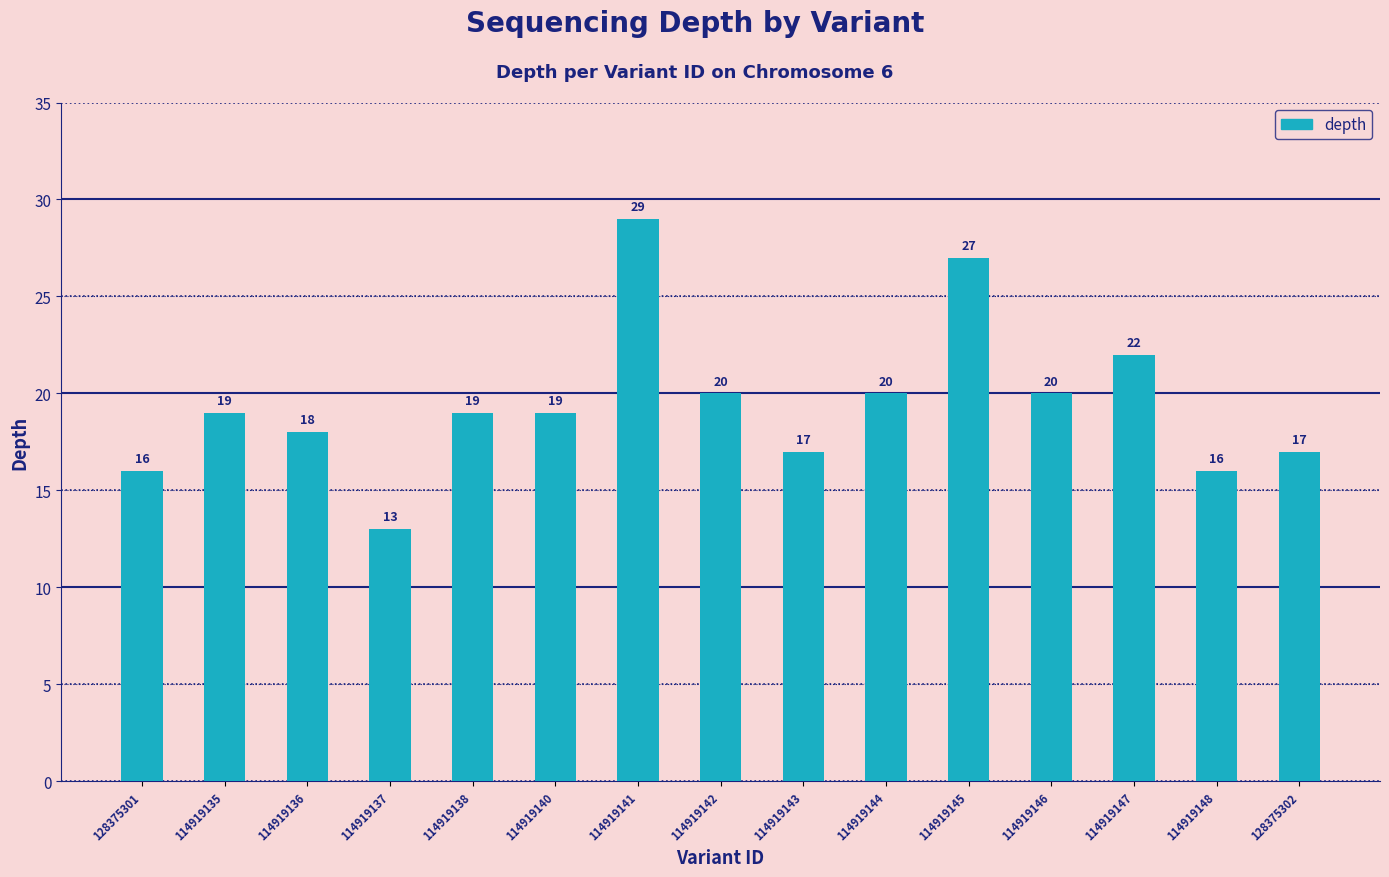

Which has a higher value, 114919140 or 114919148?

114919140